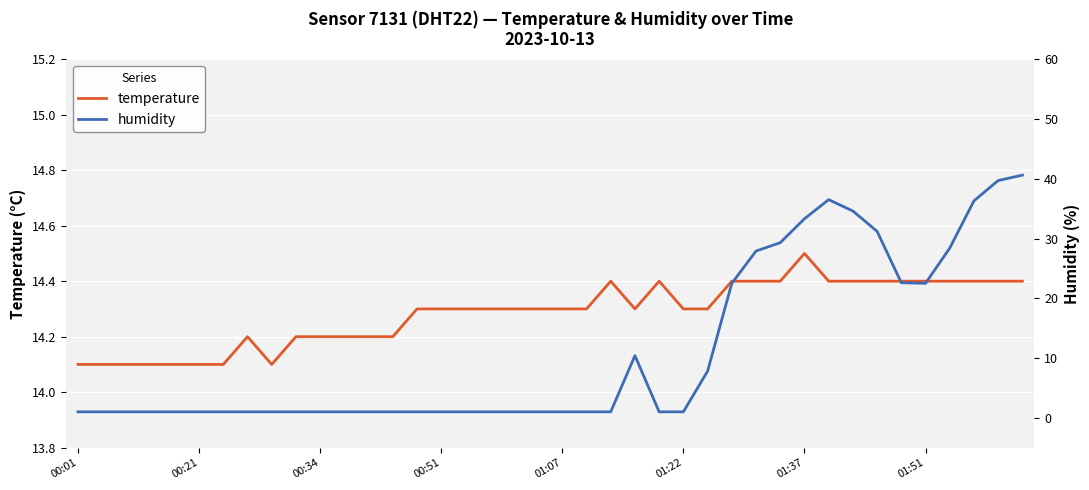

Which series has the largest total across all categories?

temperature